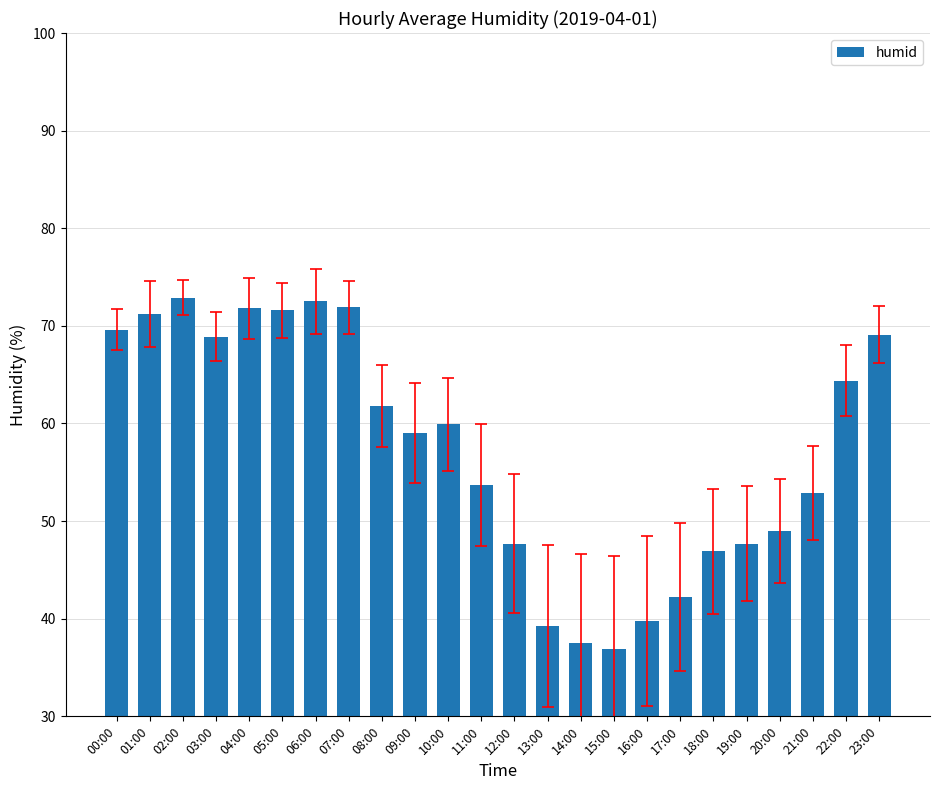

Is it true that the value at 13:00 is 39.3?

True